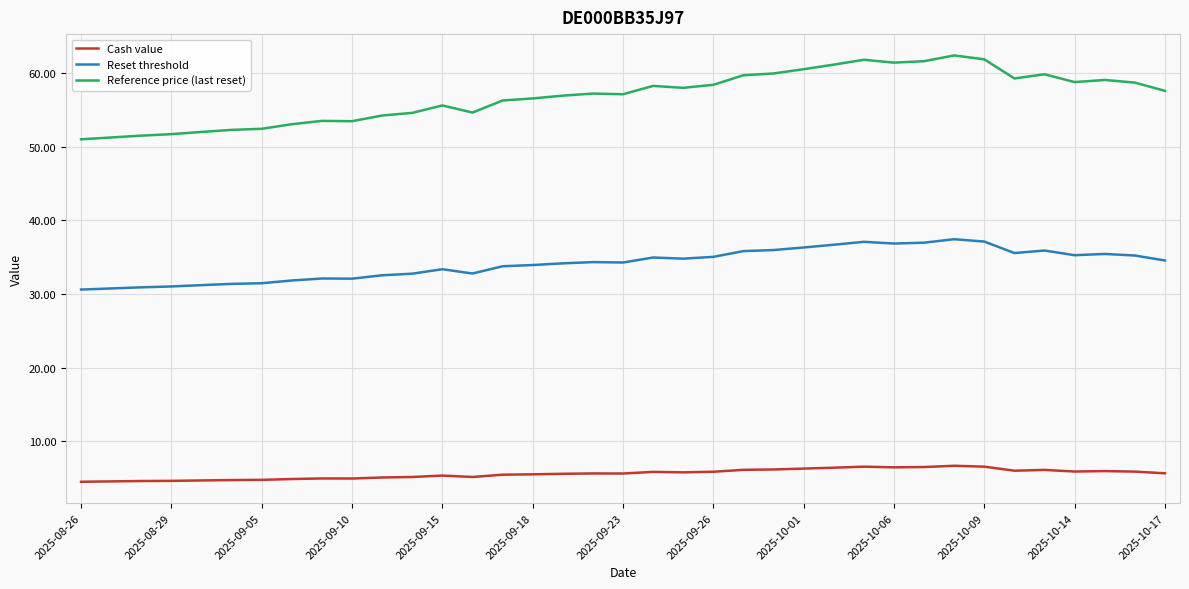

Which series has the widest spread of values?

Reference price (last reset)